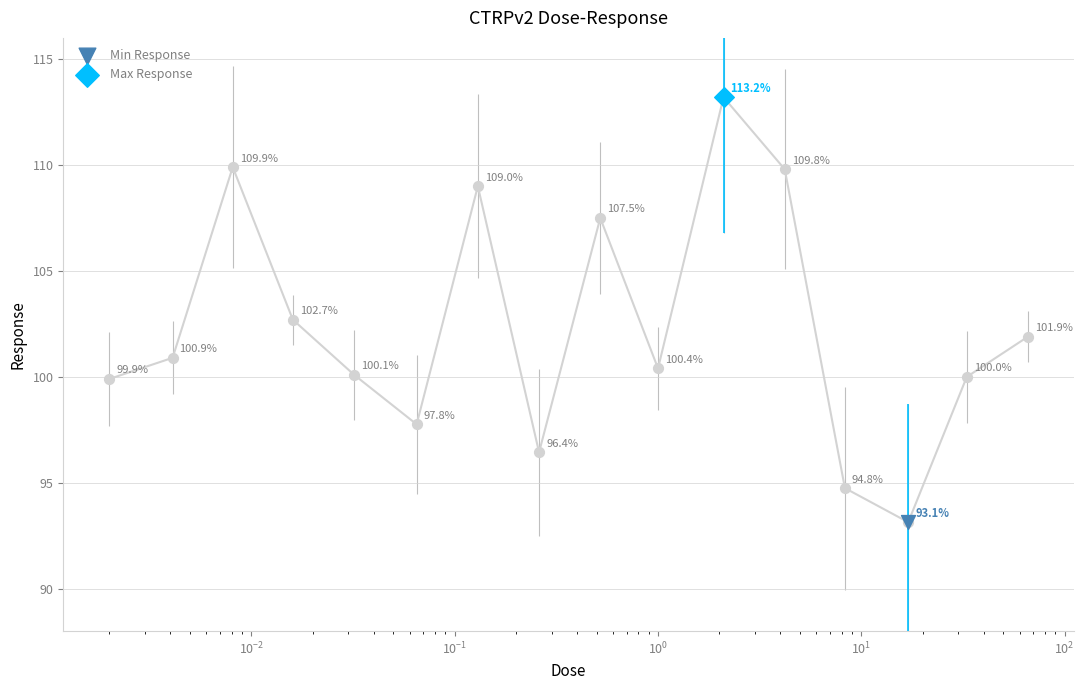

Which has a higher value, 0.52 or 0.0041?

0.52